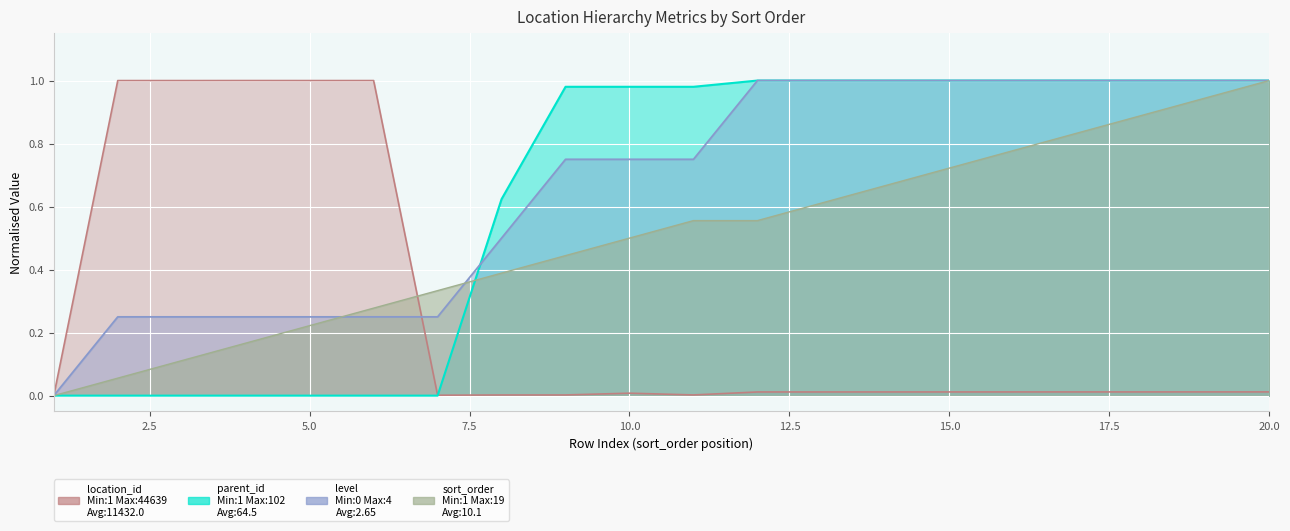

How many positive values does the level series have?

19